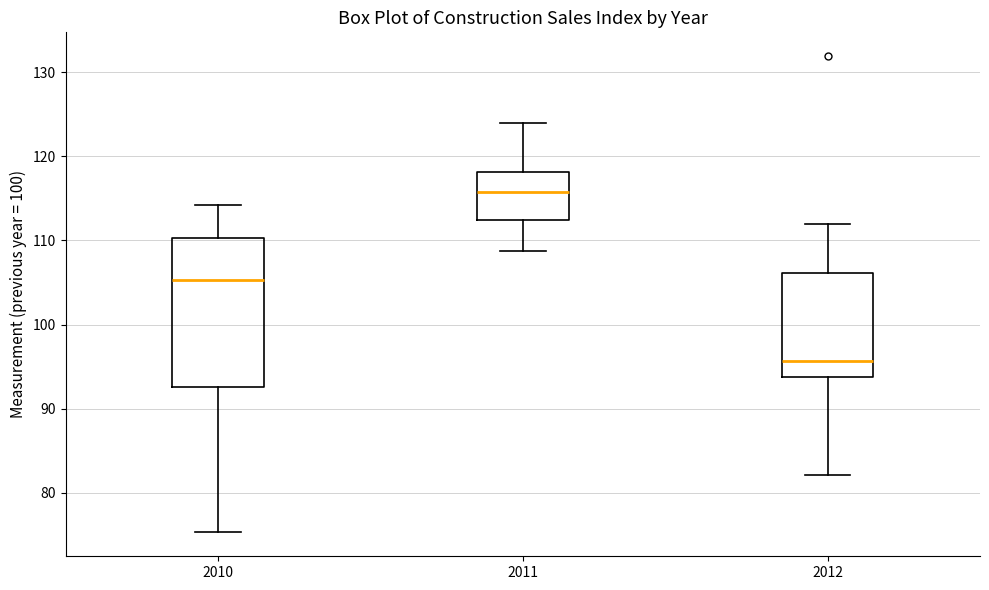

Where does the lower whisker of the box at x = 2010 end on the y-axis? The values are not printed on the chart, so give them approximately, as read against the axis.

75